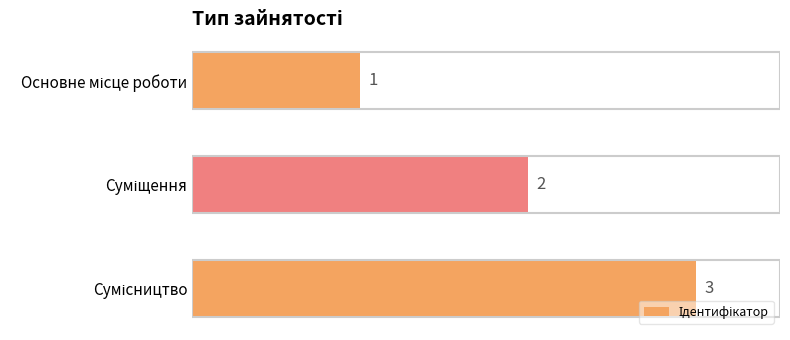

Count the values in the range 1 to 3.

3